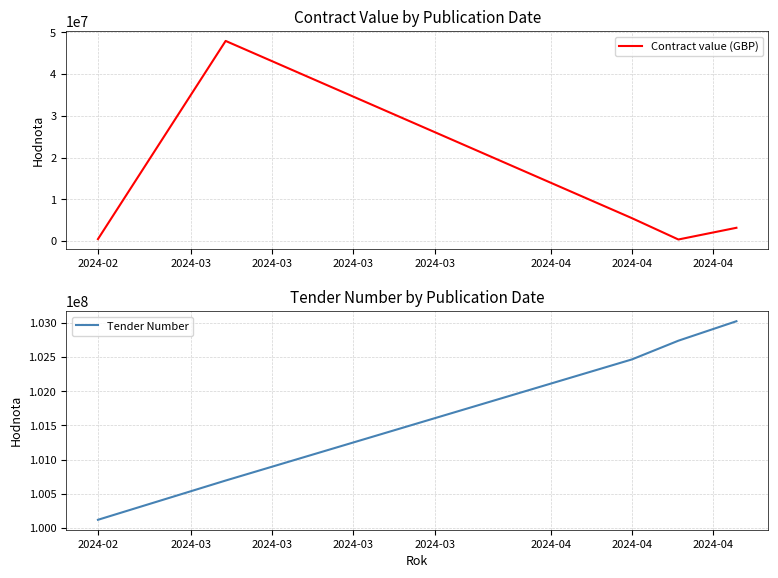

At which label is Contract value (GBP) closest to 24157500?

2024-04